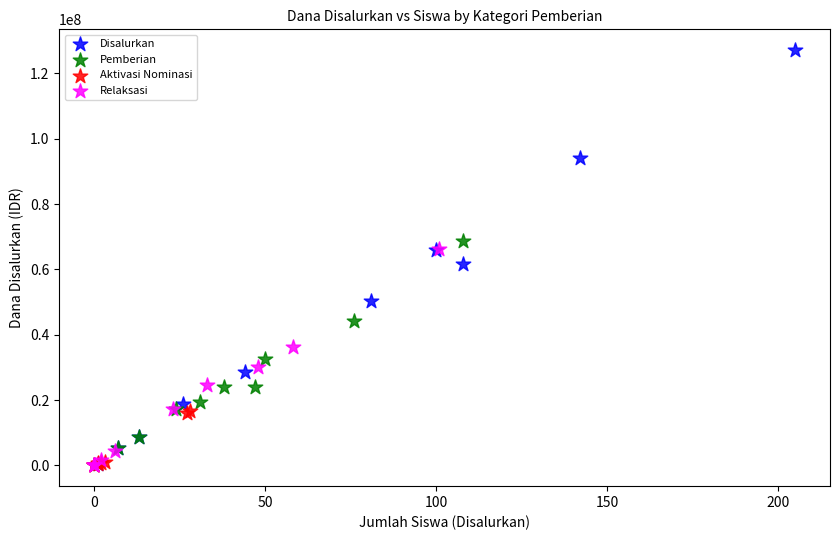

Which series reaches the maximum Y coordinate?

Disalurkan